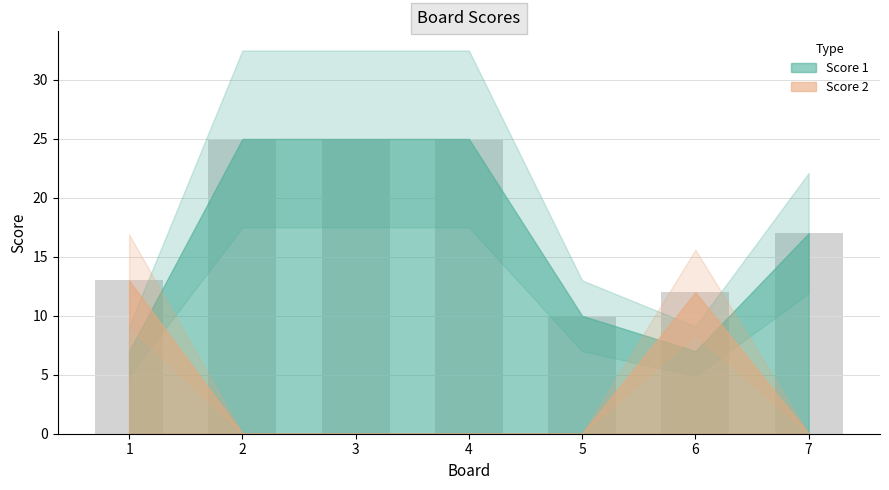

What is the sum of the values at 2 and 6?

37